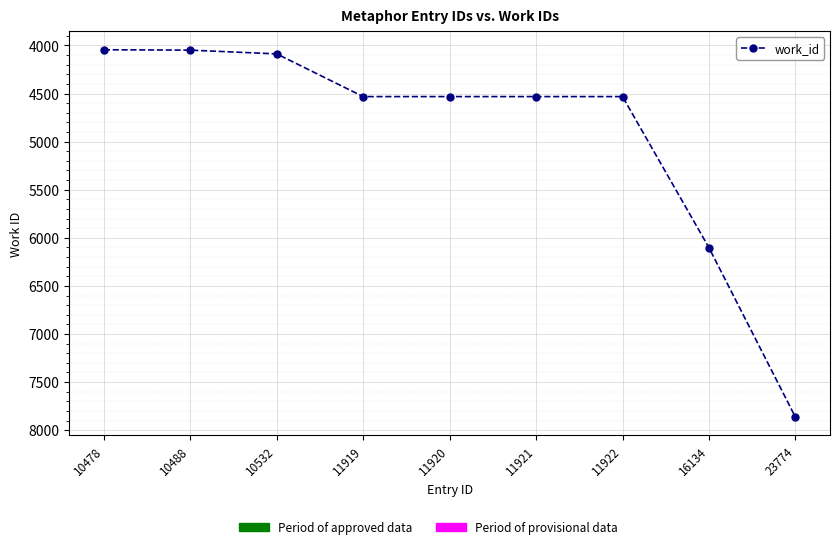

How many categories are shown in the chart?

9